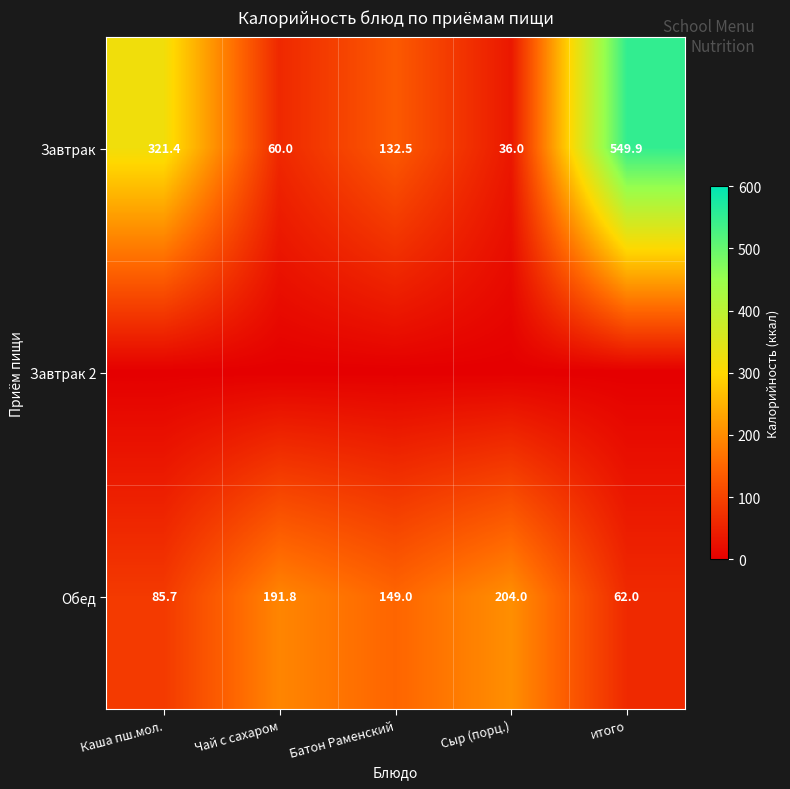

Which category has the lowest value across all series?

Каша пш.мол.